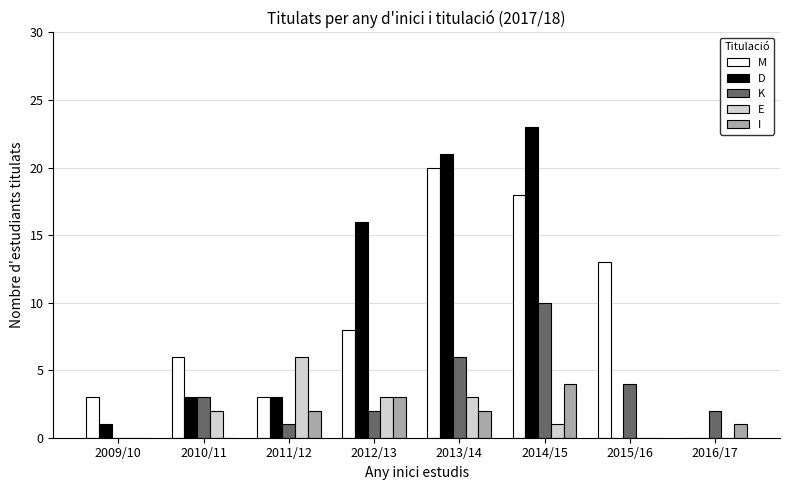

Reading left to right, list all the values displayed in this chart.

M: 3	6	3	8	20	18	13	0
D: 1	3	3	16	21	23	0	0
K: 0	3	1	2	6	10	4	2
E: 0	2	6	3	3	1	0	0
I: 0	0	2	3	2	4	0	1